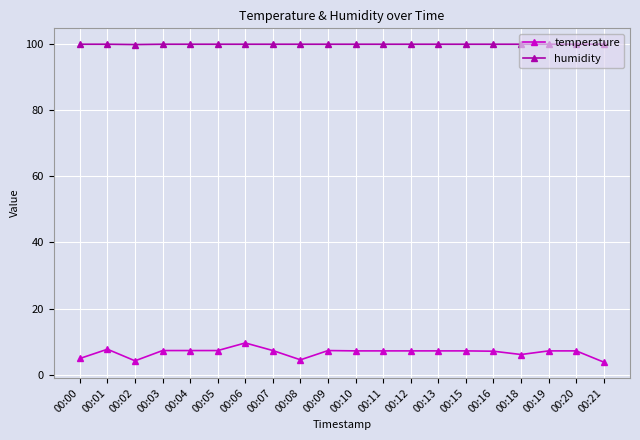

How many distinct data groups are displayed?

2